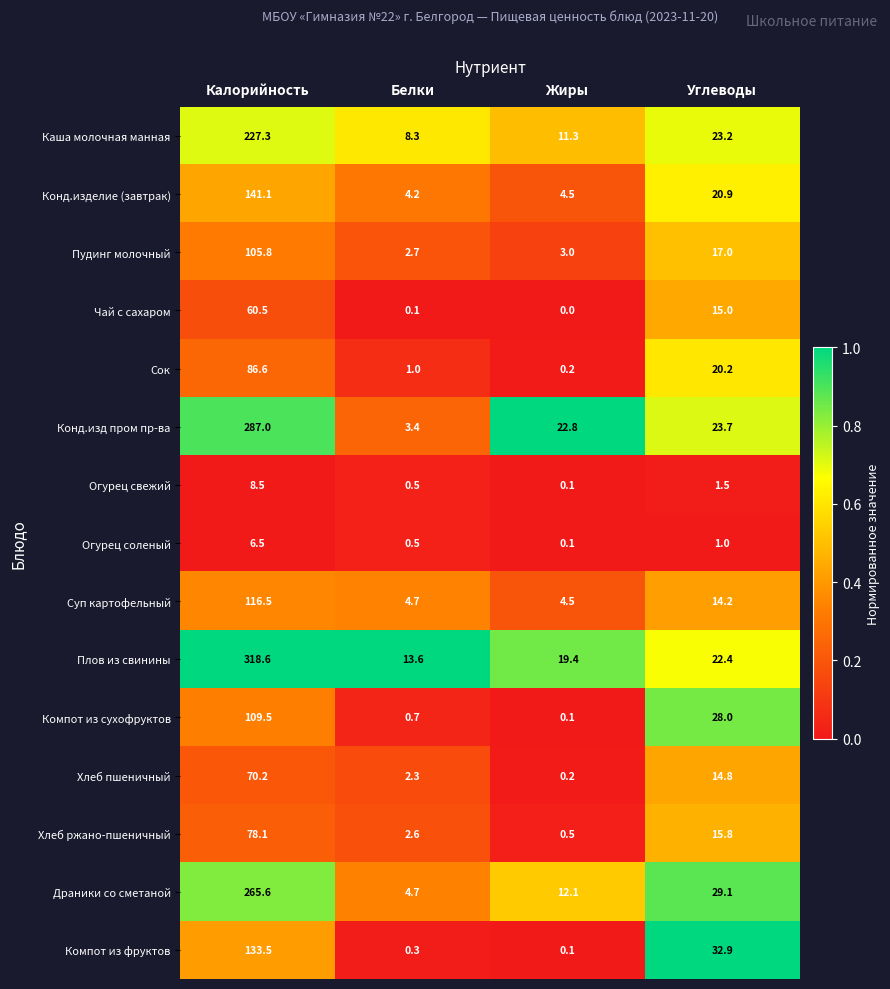

The Драники со сметаной series shows 19.7 at Жиры. True or false?

False